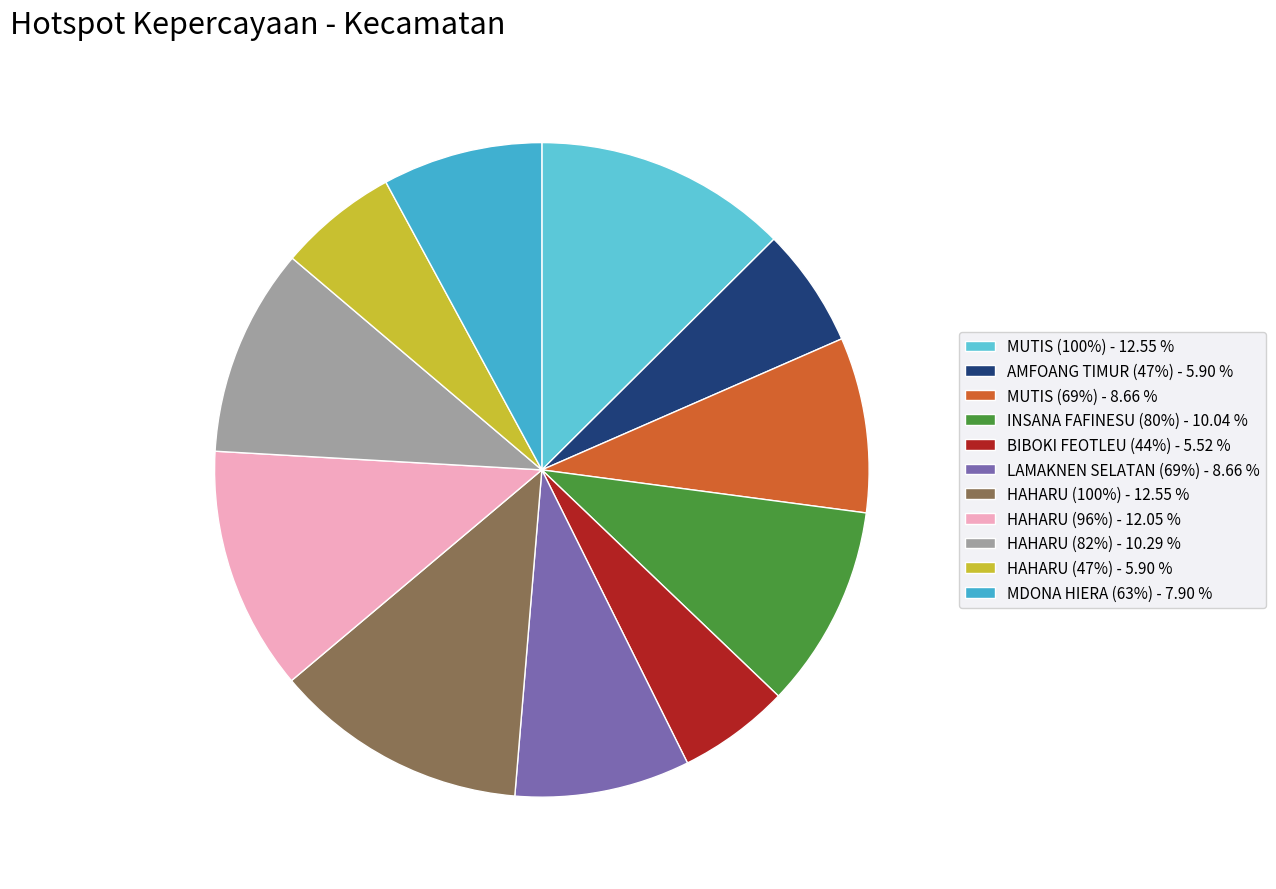

Is there a majority slice in this chart?

No